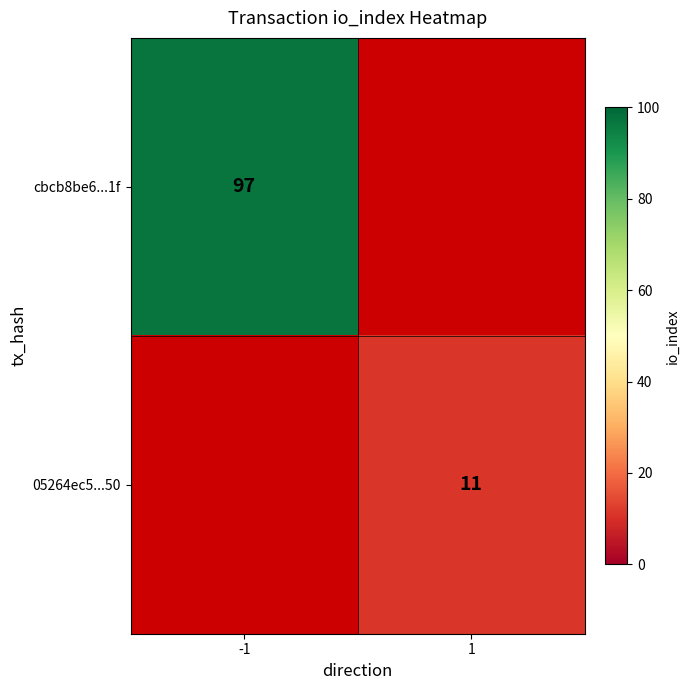

Count the number of categories in the chart.

2